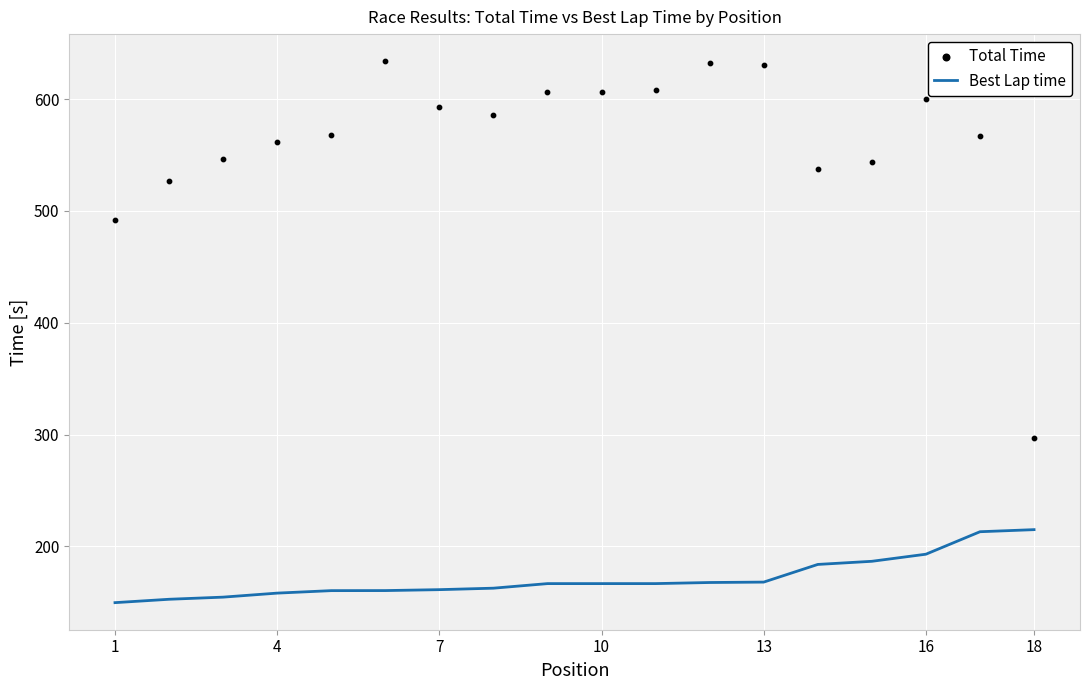

Which series reaches the minimum Y coordinate?

Best Lap time